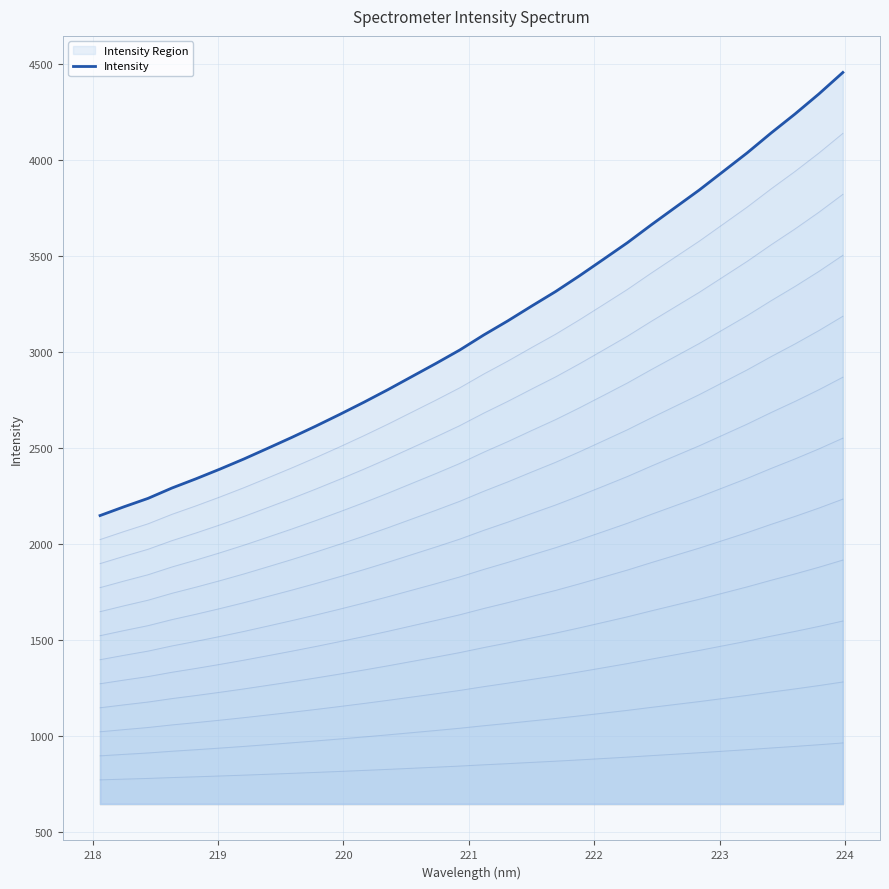

The value at 19 is 898.4. True or false?

False